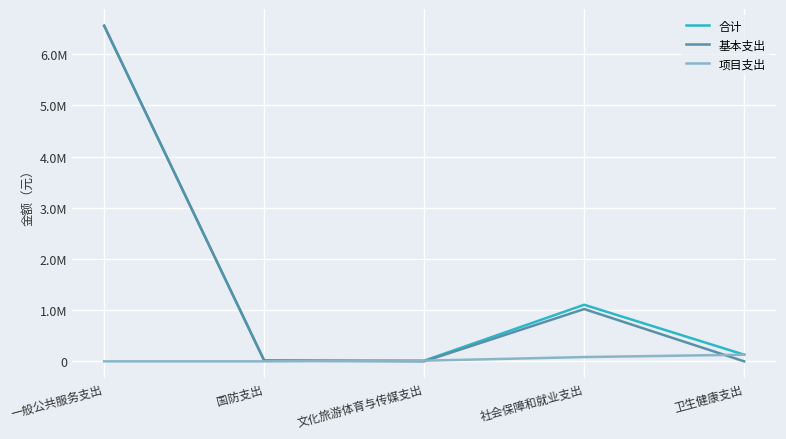

Which series changed the most between 社会保障和就业支出 and 卫生健康支出?

基本支出